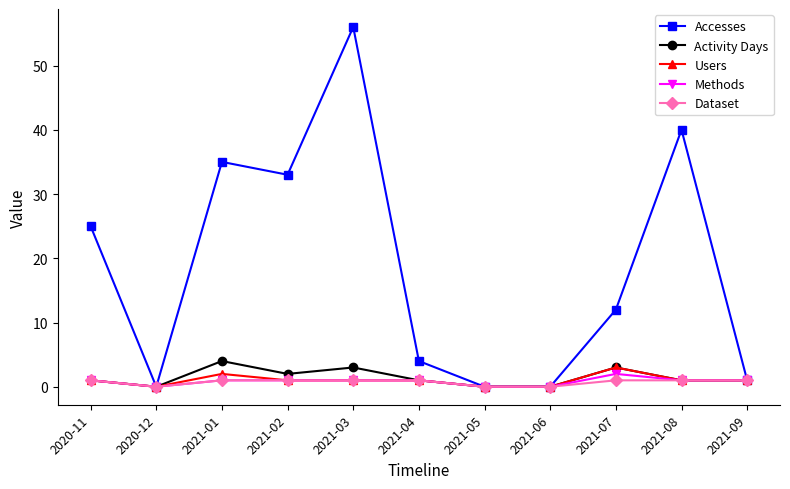

At how many categories does at least one series exceed 51?

1